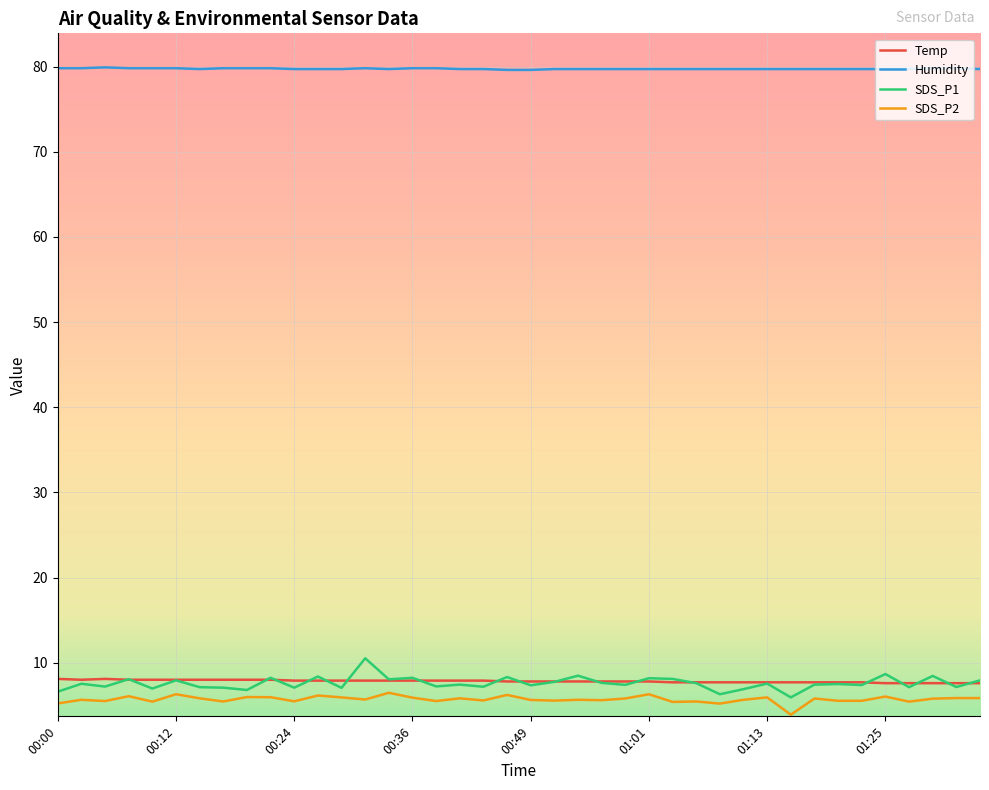

What is the smallest value displayed?

3.9